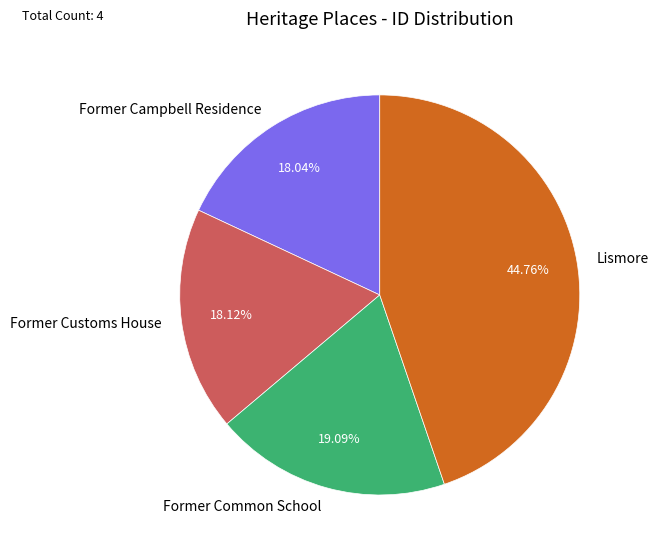

Between Former Customs House and Lismore, which is larger?

Lismore